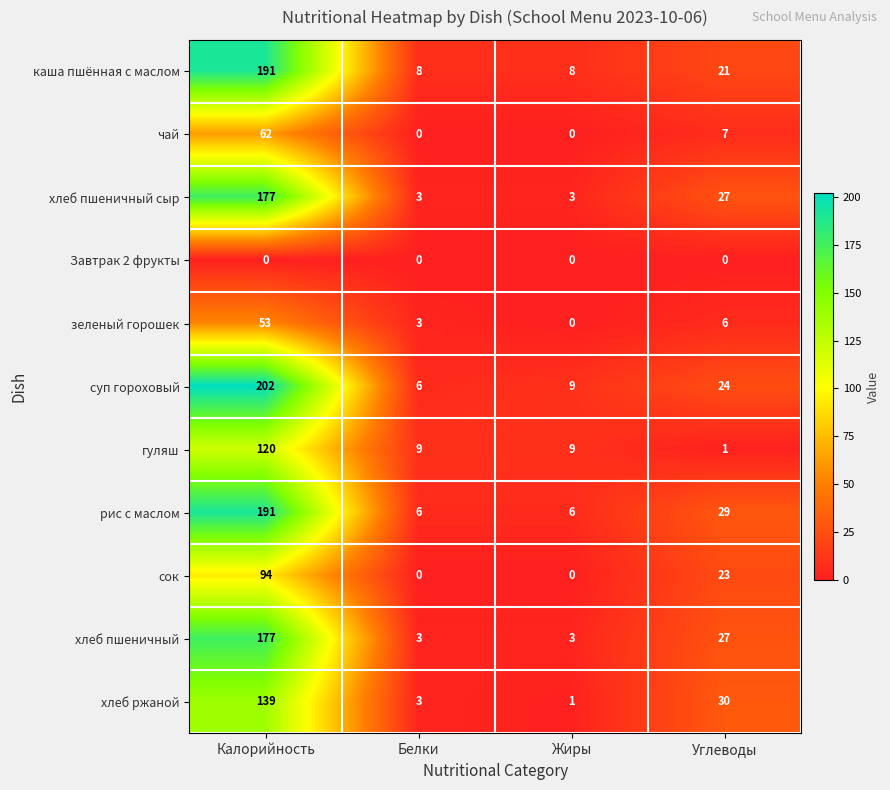

What is the maximum value for хлеб пшеничный сыр?

177